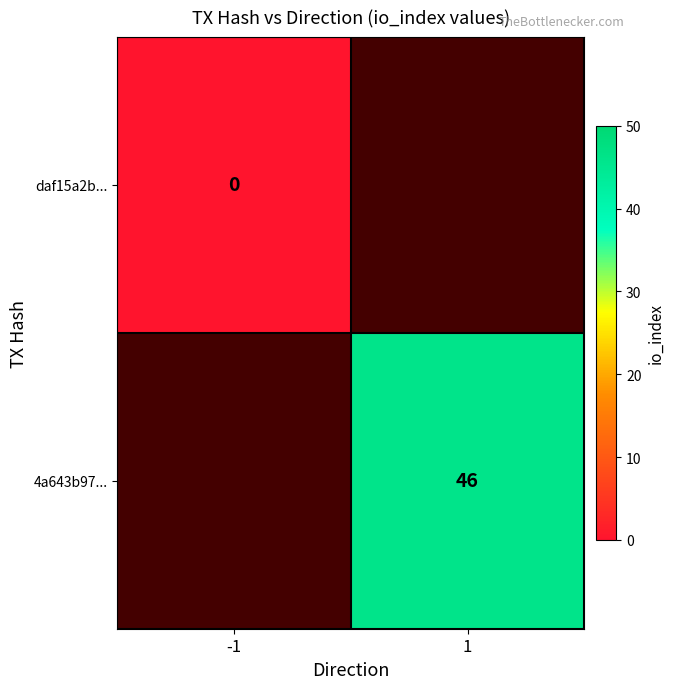

Is the value of 4a643b97... at -1 greater than the value of daf15a2b... at 1?

No